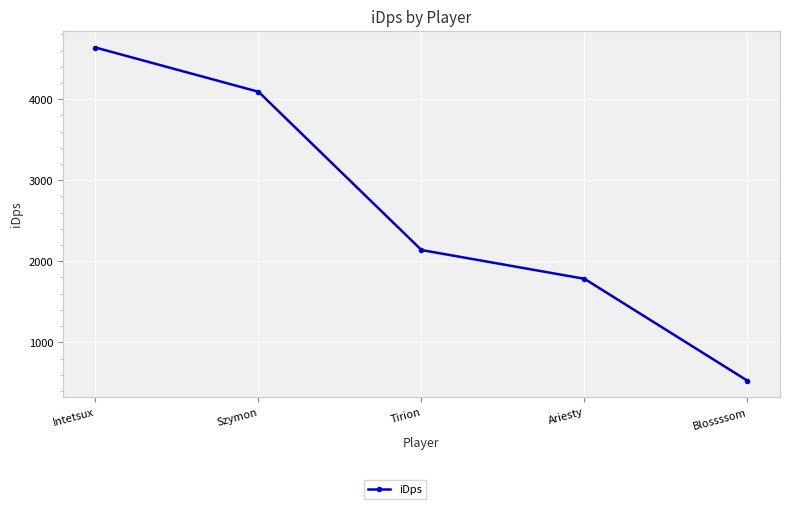

How many series are shown in this chart?

1